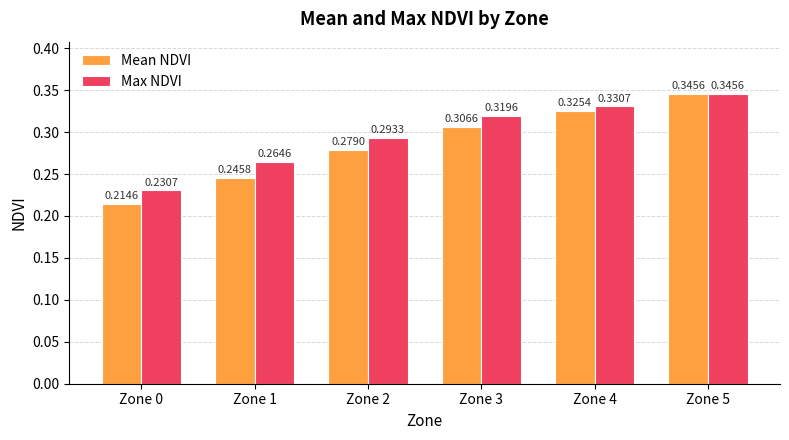

At which label does Max NDVI reach its peak?

Zone 5